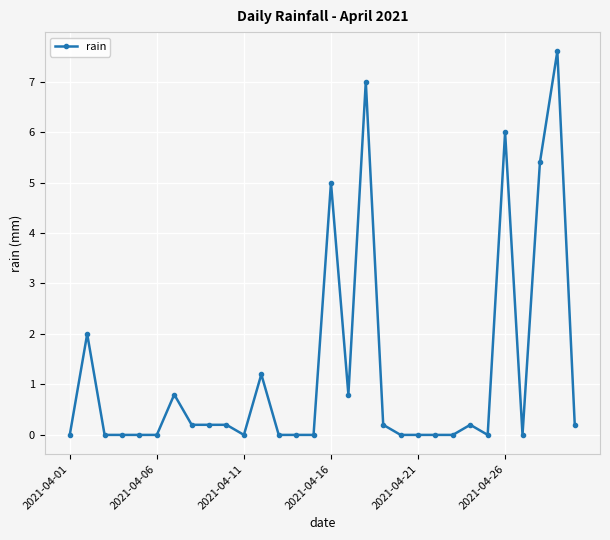

How many series are shown in this chart?

1